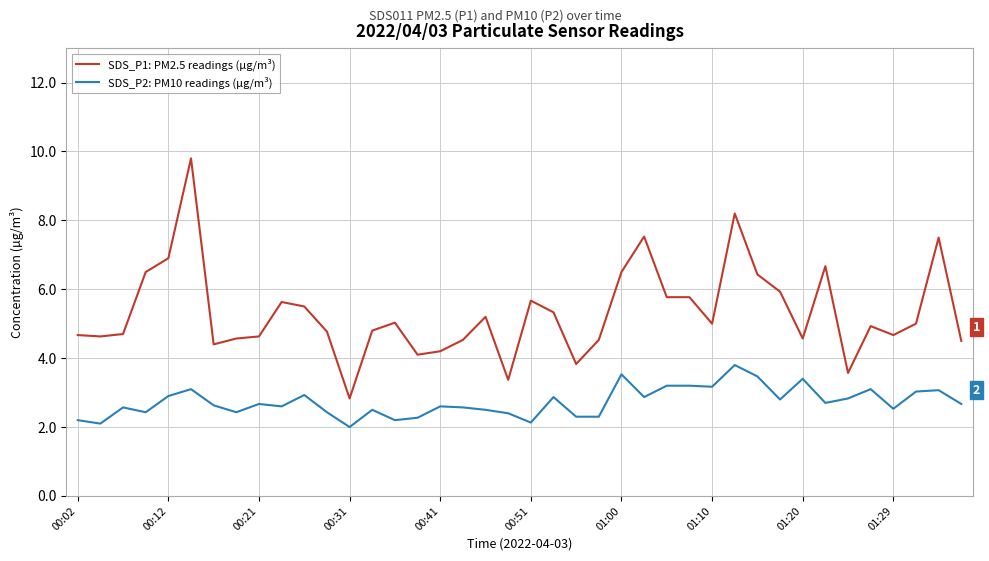

True or false: SDS_P1: PM2.5 readings (µg/m³) and SDS_P2: PM10 readings (µg/m³) cross at least once.

False